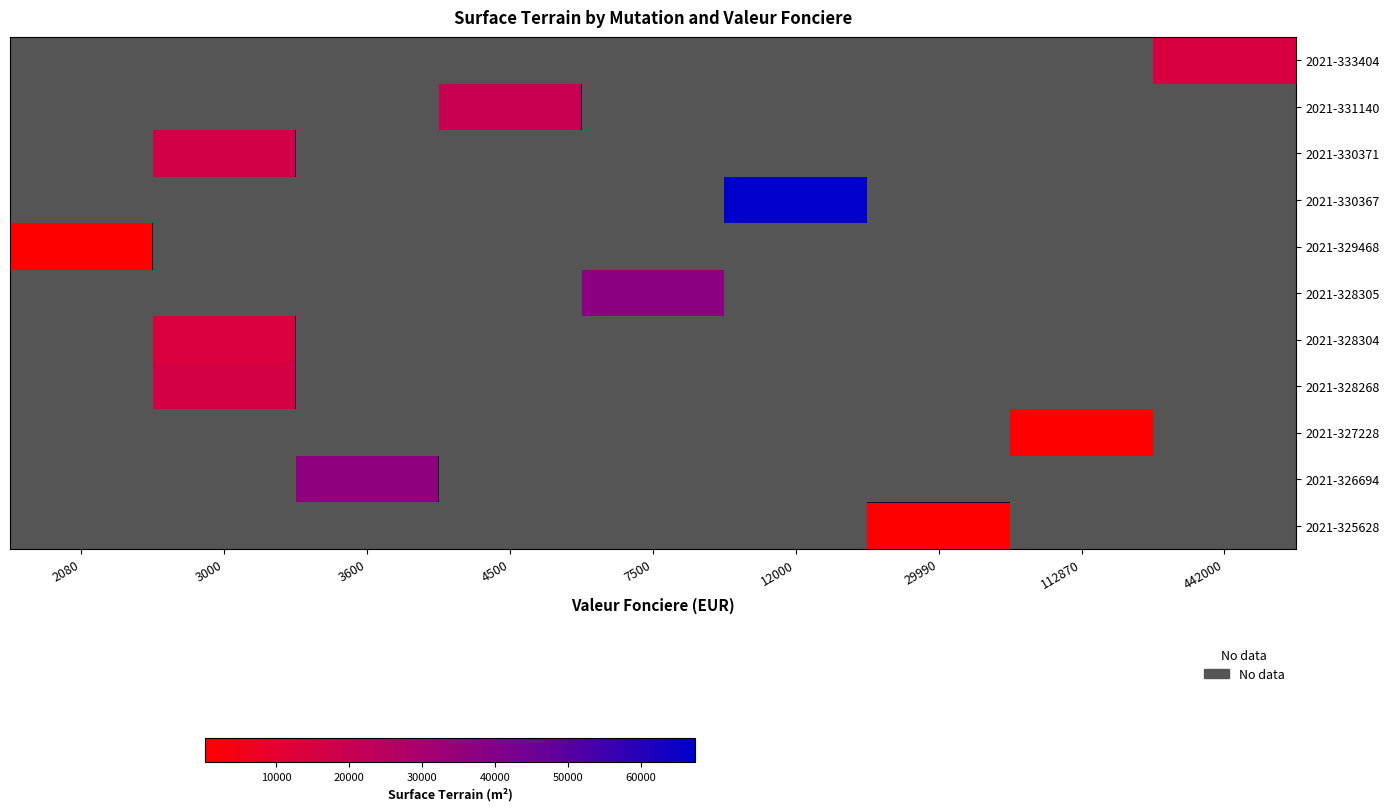

What value does the 2021-328304 series have at 3000?

13650.0